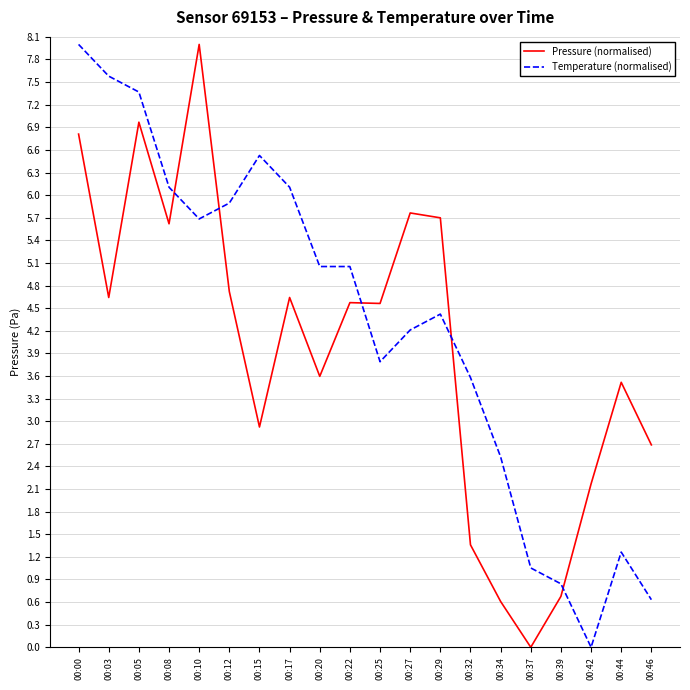

Is the value of Pressure (normalised) at 00:15 greater than the value of Temperature (normalised) at 00:05?

No